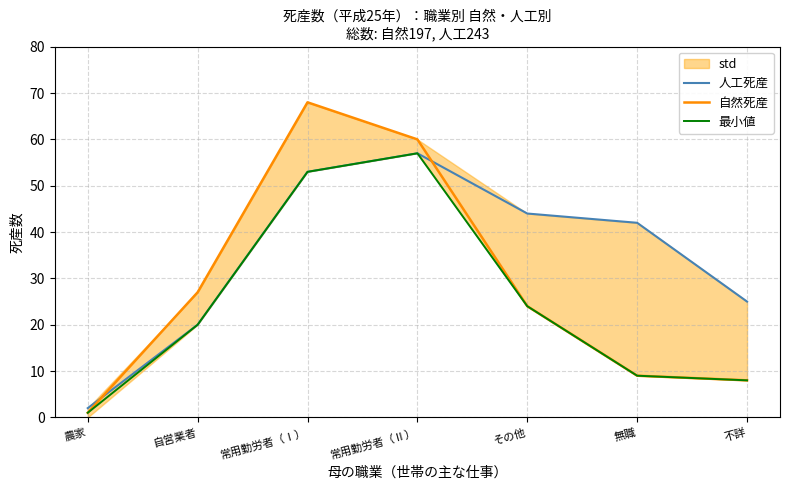

How many lines are shown in the chart?

3